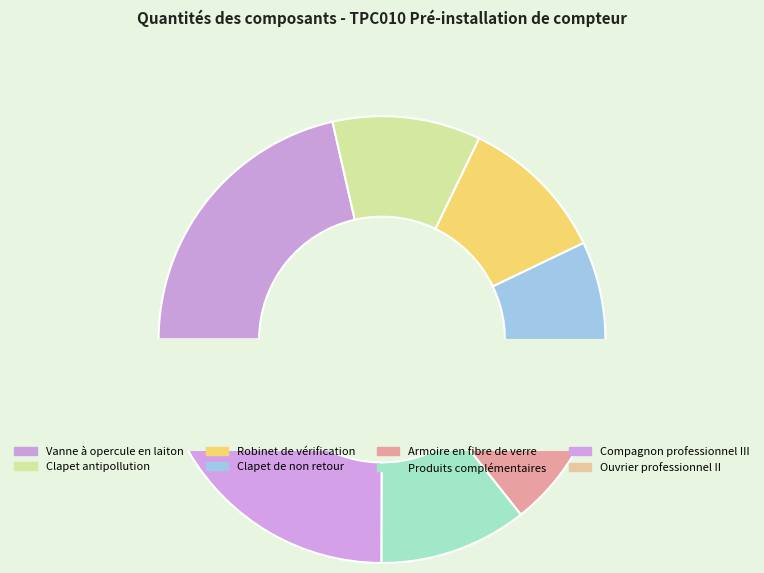

What percentage is the Robinet de vérification slice, to the nearest percent?

11%